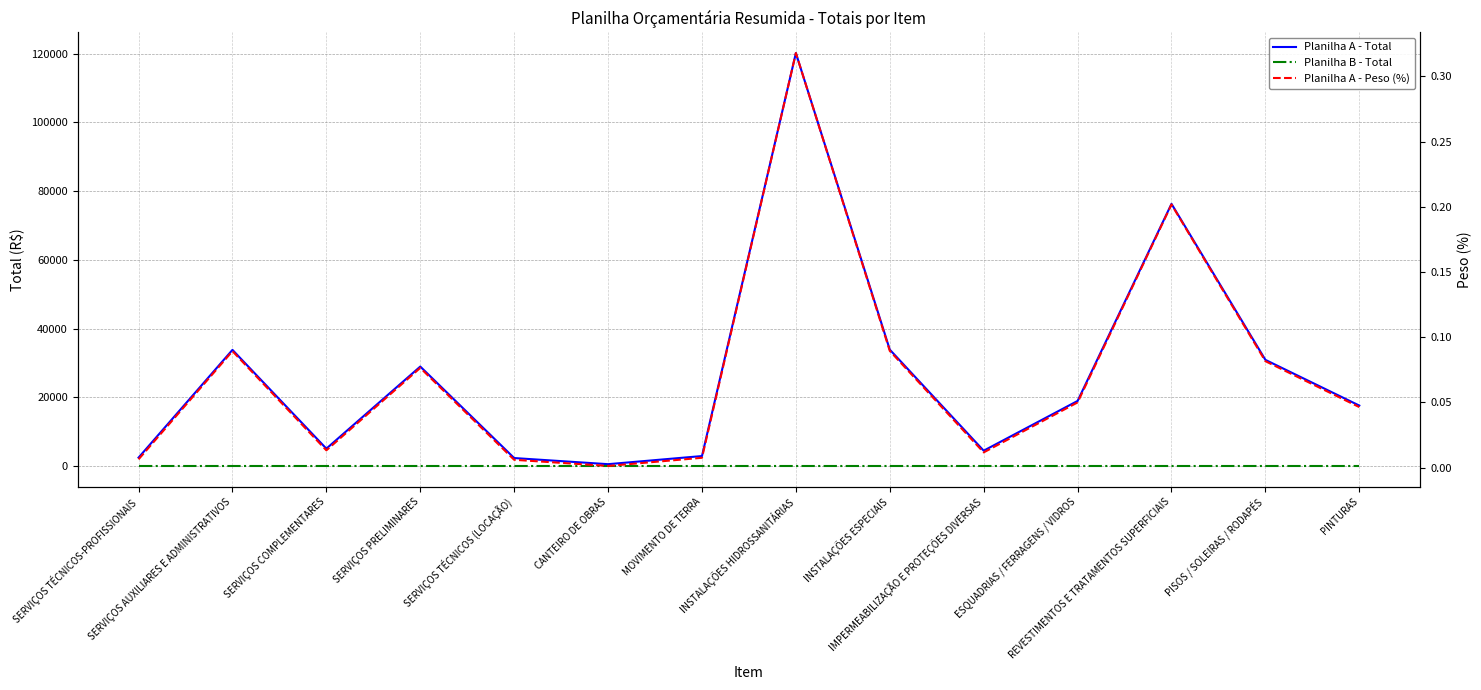

In Planilha A - Total, how many points are higher than both neighbors (excluding endpoints)?

4